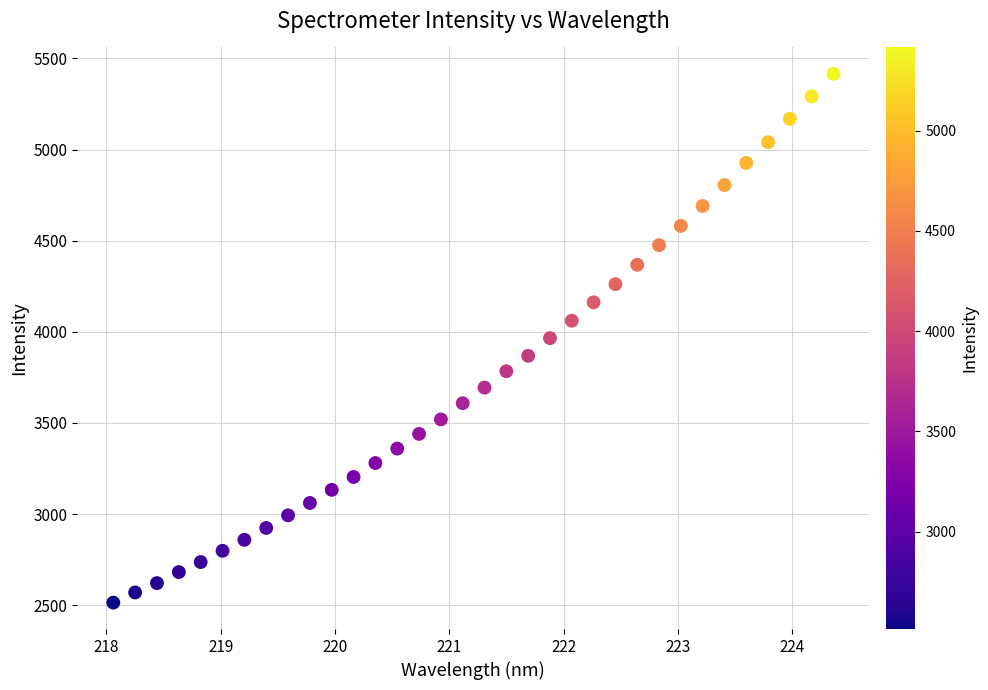

What is the range of X values (max minus min)?

6.3